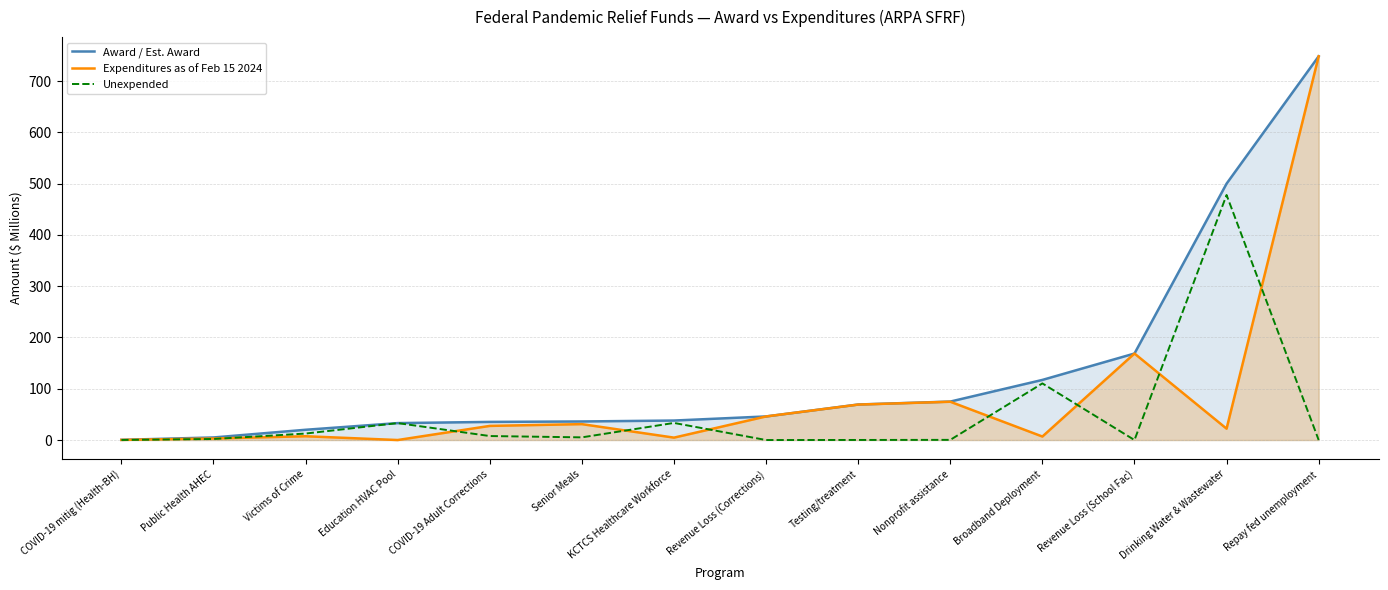

Rank the categories by Expenditures as of Feb 15 2024 value from lowest to highest.

Education HVAC Pool, COVID-19 mitig (Health-BH), Public Health AHEC, KCTCS Healthcare Workforce, Broadband Deployment, Victims of Crime, Drinking Water & Wastewater, COVID-19 Adult Corrections, Senior Meals, Revenue Loss (Corrections), Testing/treatment, Nonprofit assistance, Revenue Loss (School Fac), Repay fed unemployment